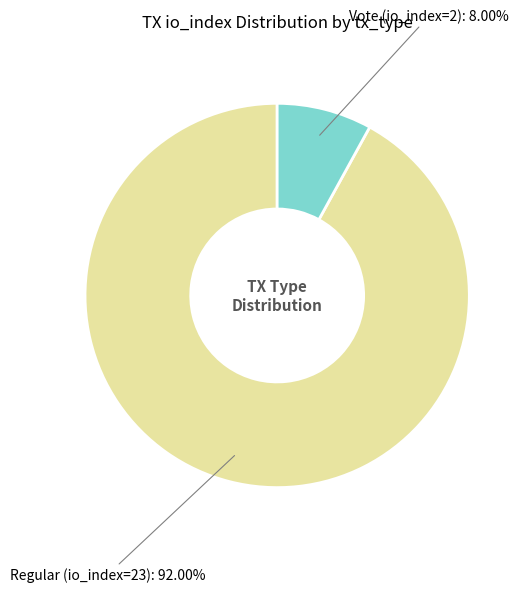

Does any single category account for the majority?

Yes